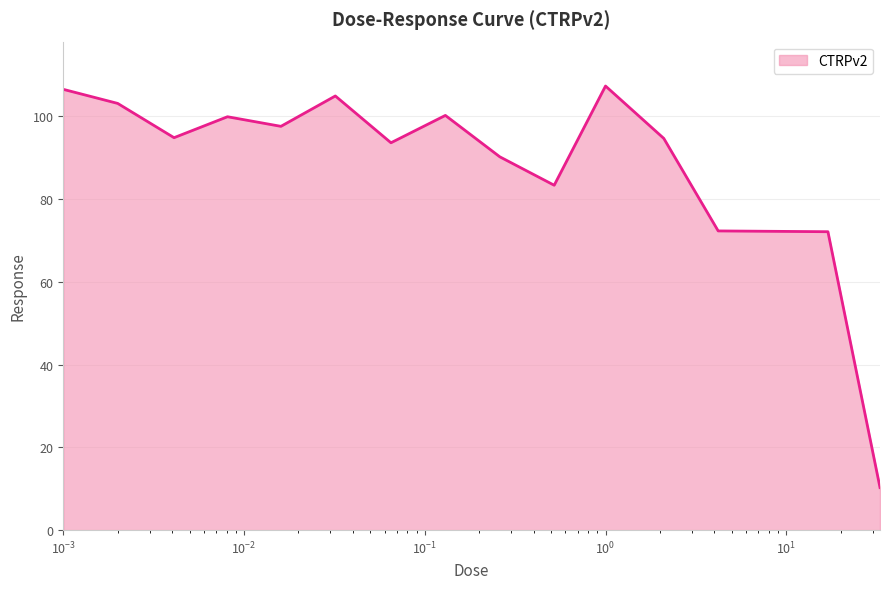

What is the difference between the maximum and minimum values?

97.0